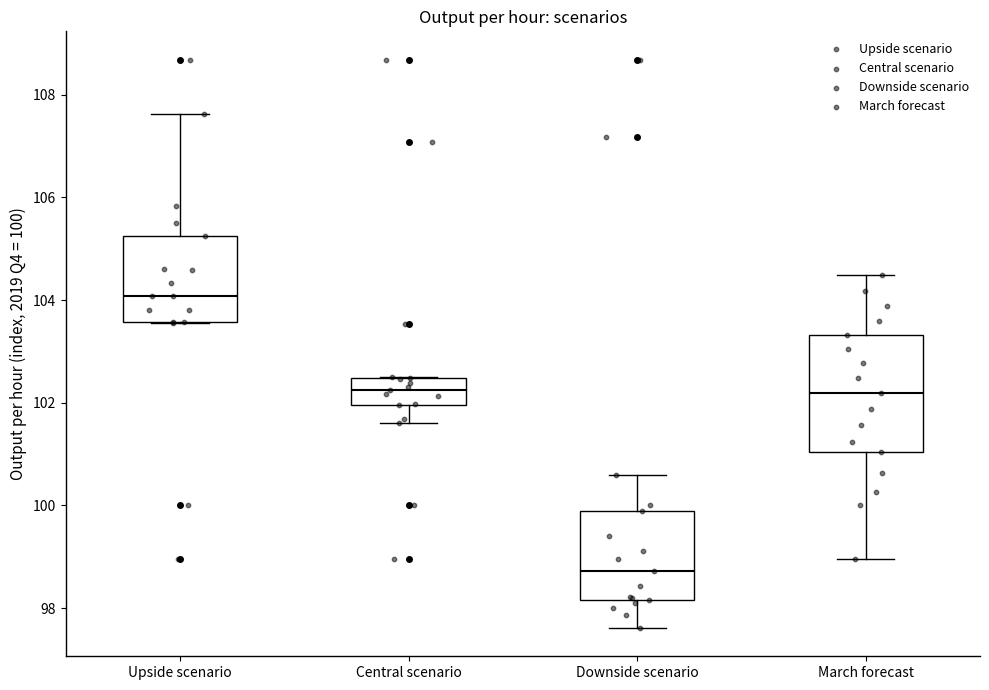

Reading left to right, transcribe this box plot: for each box, give where its median line is, the range the box spans, and where its two whiskers end, as read against the y-axis. The values are not printed on the chart, so give them approximately, as read against the axis.

Upside scenario: median 104.0, box 103.6 to 105.2, whiskers 103.6 to 107.6
Central scenario: median 102.2, box 102.0 to 102.4, whiskers 101.6 to 102.4
Downside scenario: median 98.8, box 98.2 to 99.8, whiskers 97.6 to 100.6
March forecast: median 102.2, box 101.0 to 103.4, whiskers 99.0 to 104.4